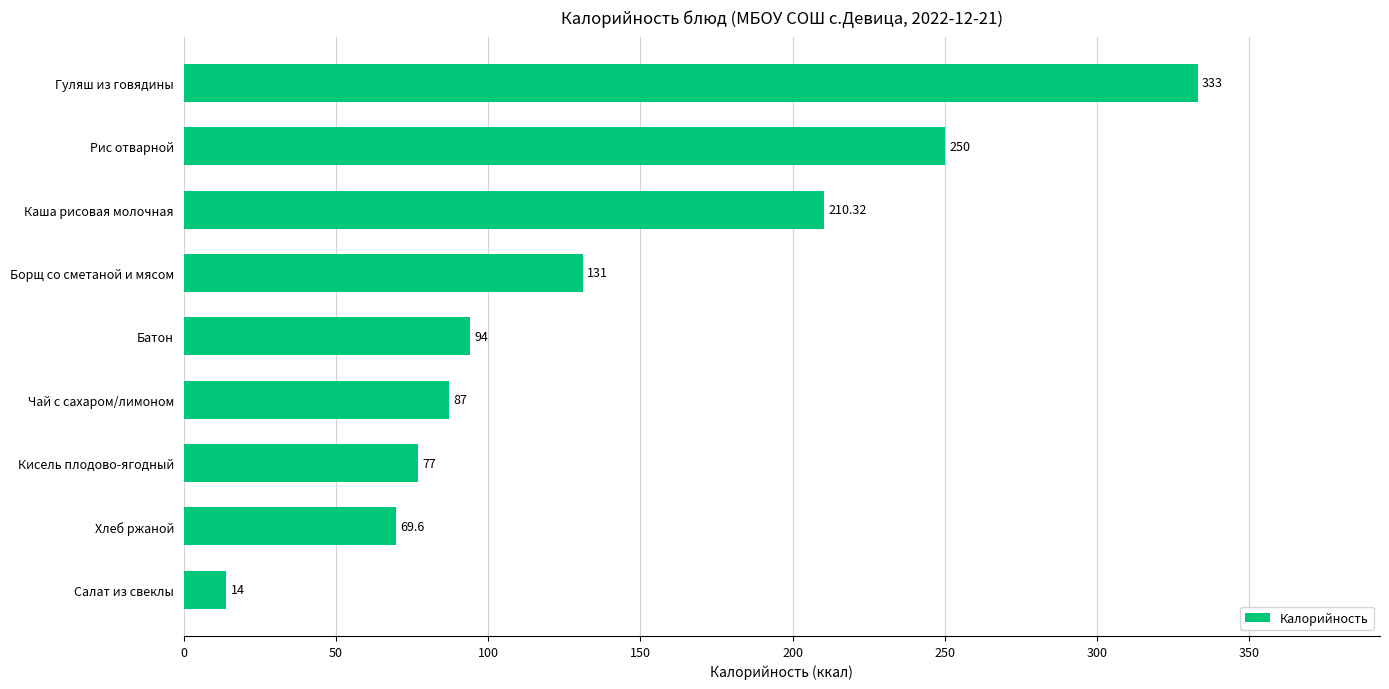

At which label is the value closest to 173?

Каша рисовая молочная